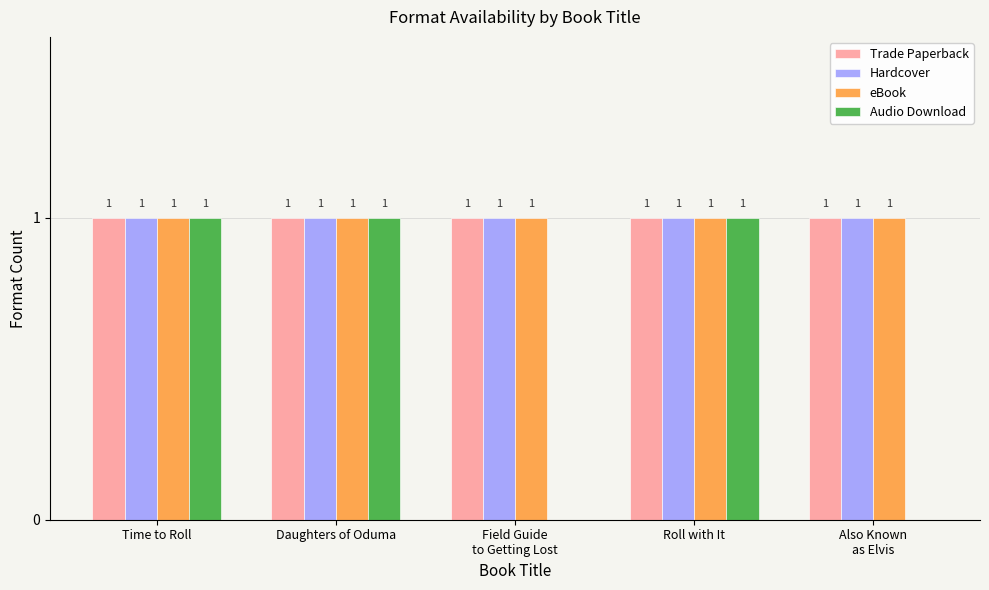

What is the total value across all series at Field Guide
to Getting Lost?

3